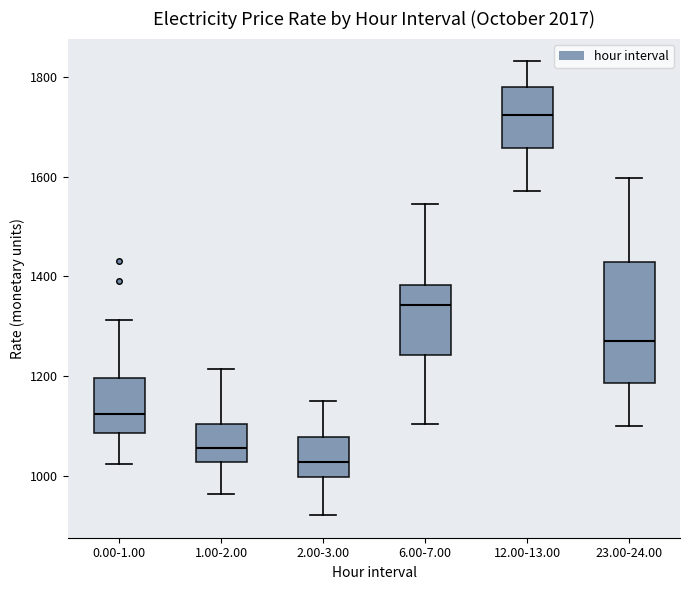

Which box's median line is the lowest?

2.00-3.00